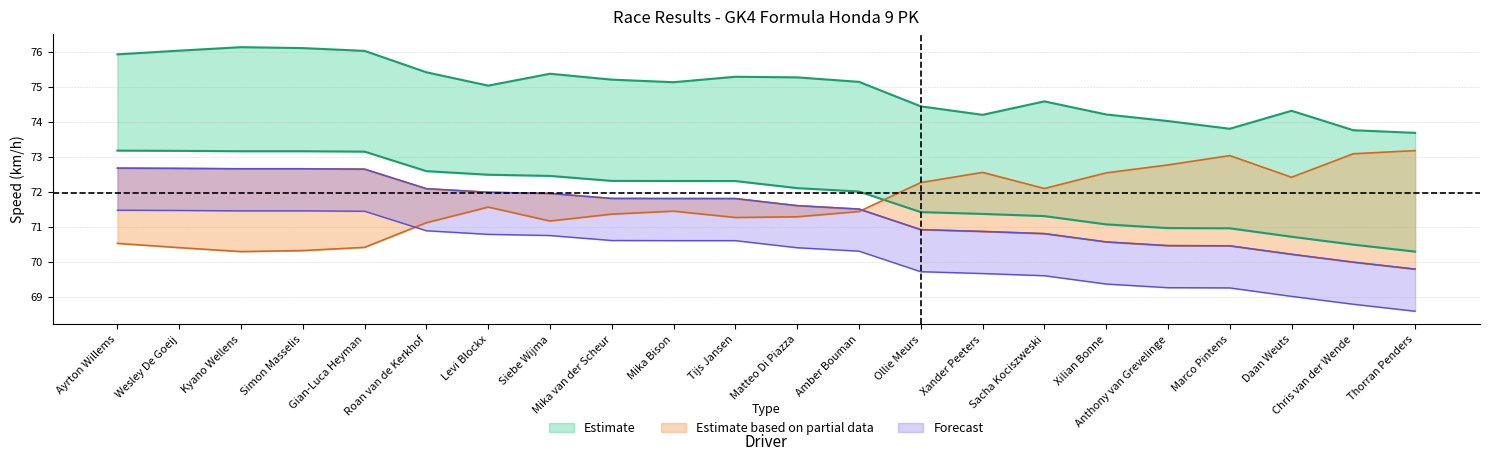

In Best Lap time, how many points are lower than both neighbors (excluding endpoints)?

5